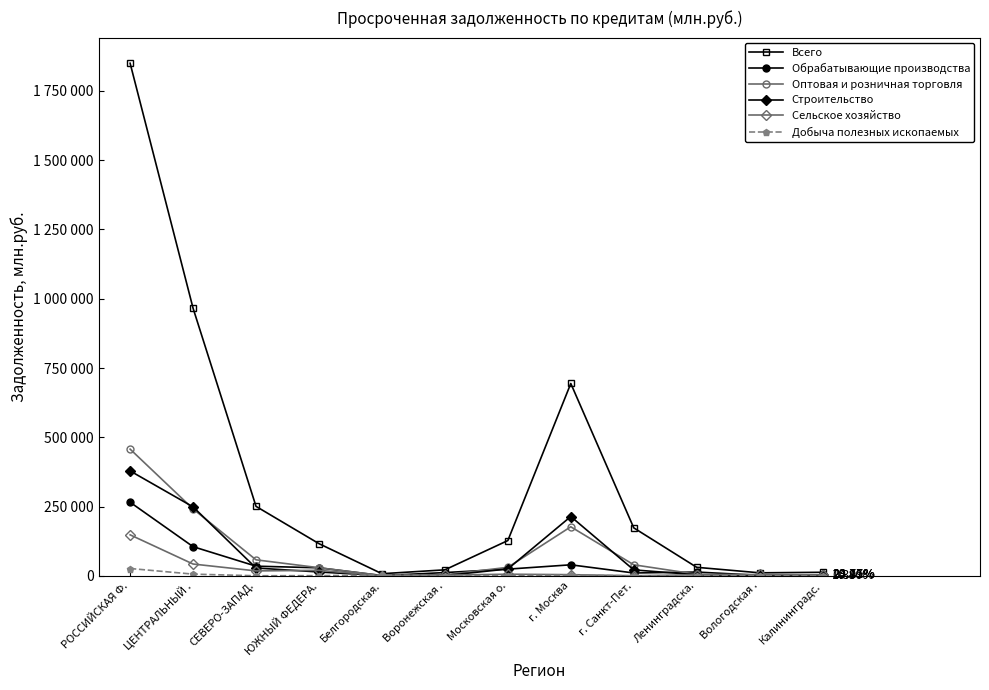

The Сельское хозяйство series shows 5831 at Московская о.. True or false?

True